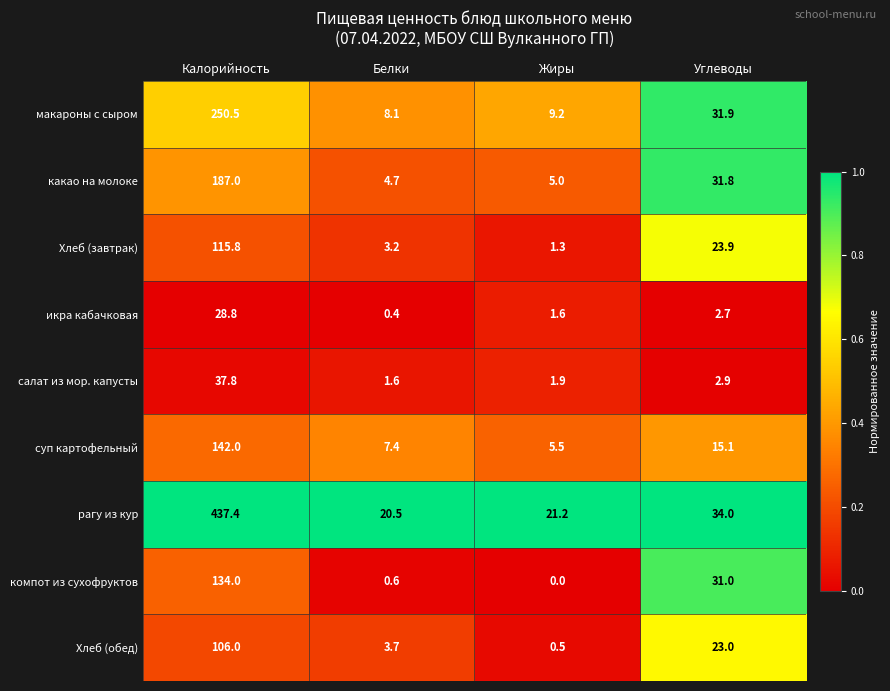

Is it true that Хлеб (завтрак) equals 152.2 at Калорийность?

False